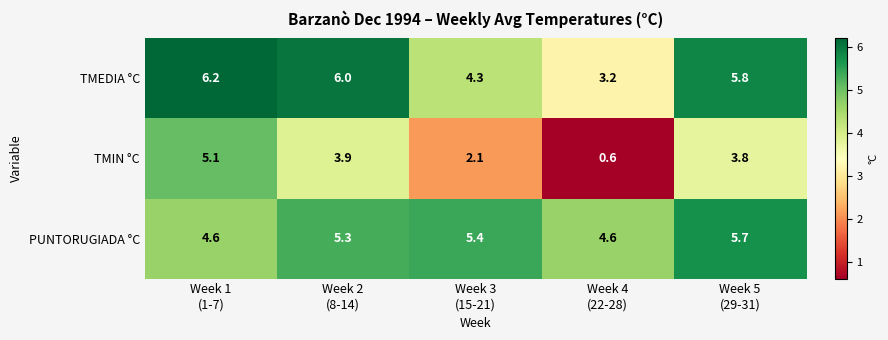

What is the lowest value of the TMEDIA °C series?

3.2